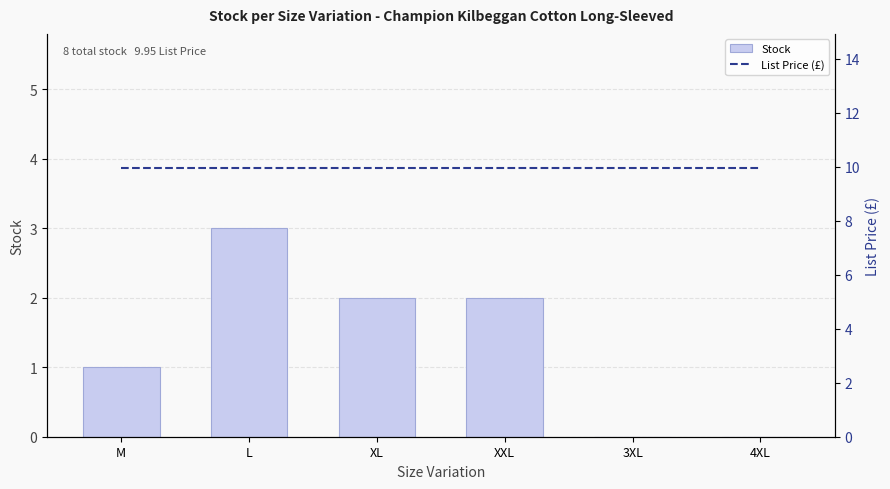

The value of Stock at M is 1.0. True or false?

True